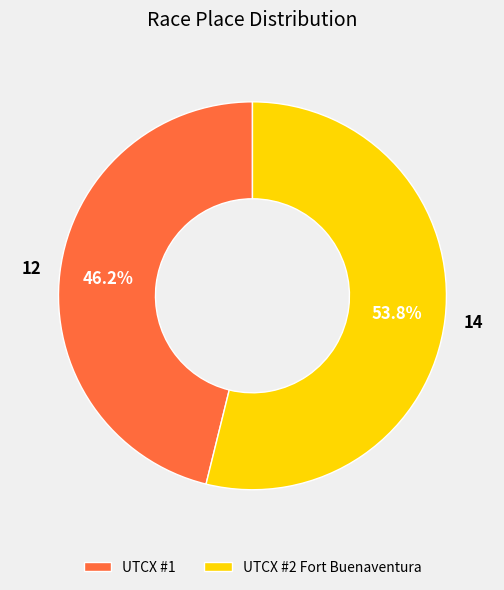

What is the largest slice in the pie chart?

UTCX #2 Fort Buenaventura